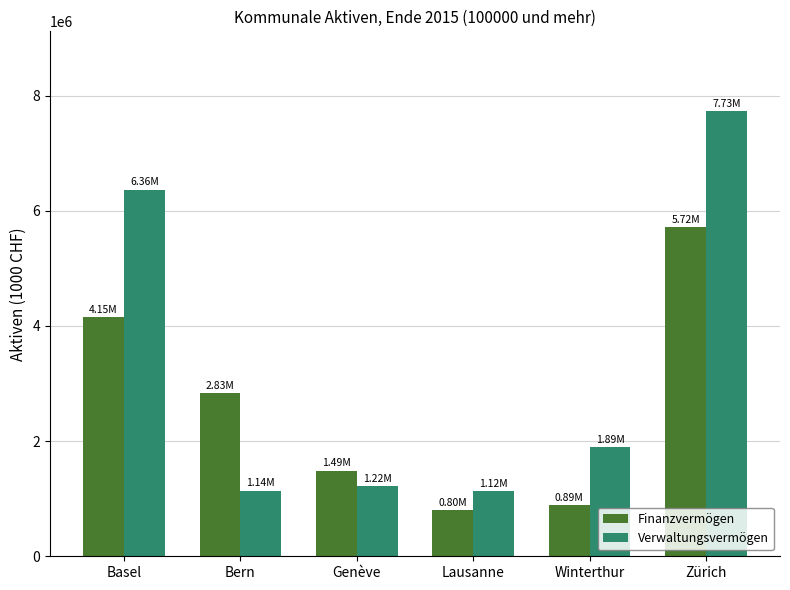

How many distinct data groups are displayed?

2